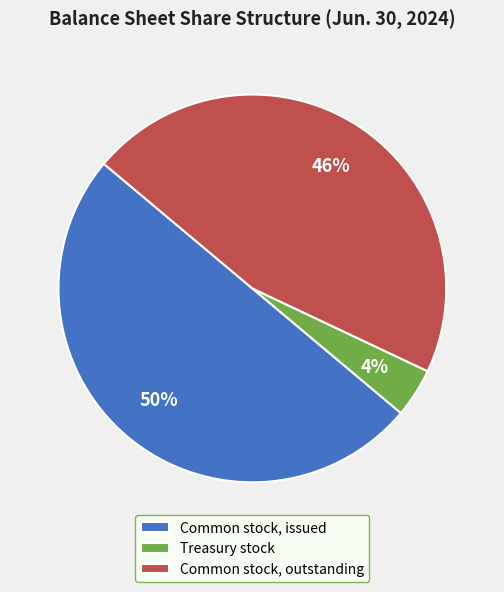

How many segments does this pie chart have?

3